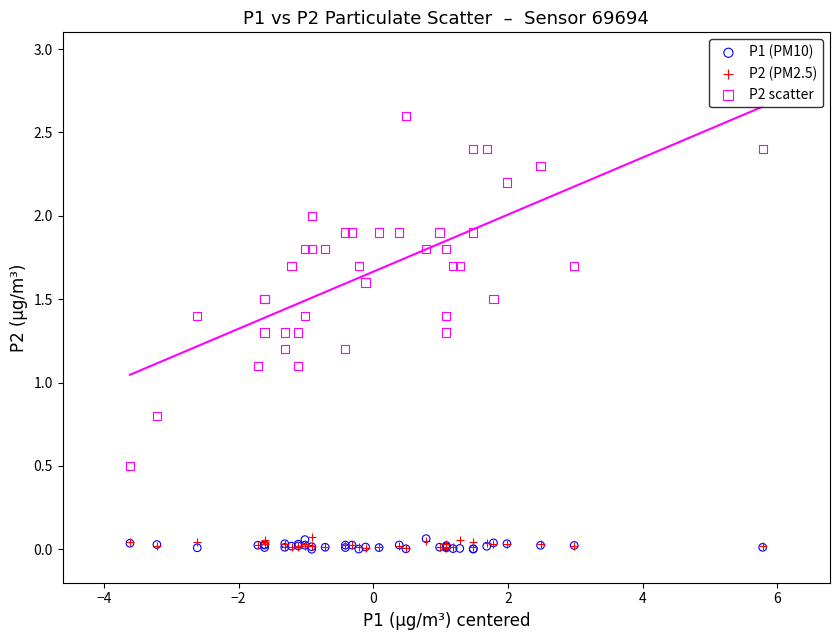

What are all the series names shown in the legend?

P1 (PM10), P2 (PM2.5), P2 scatter